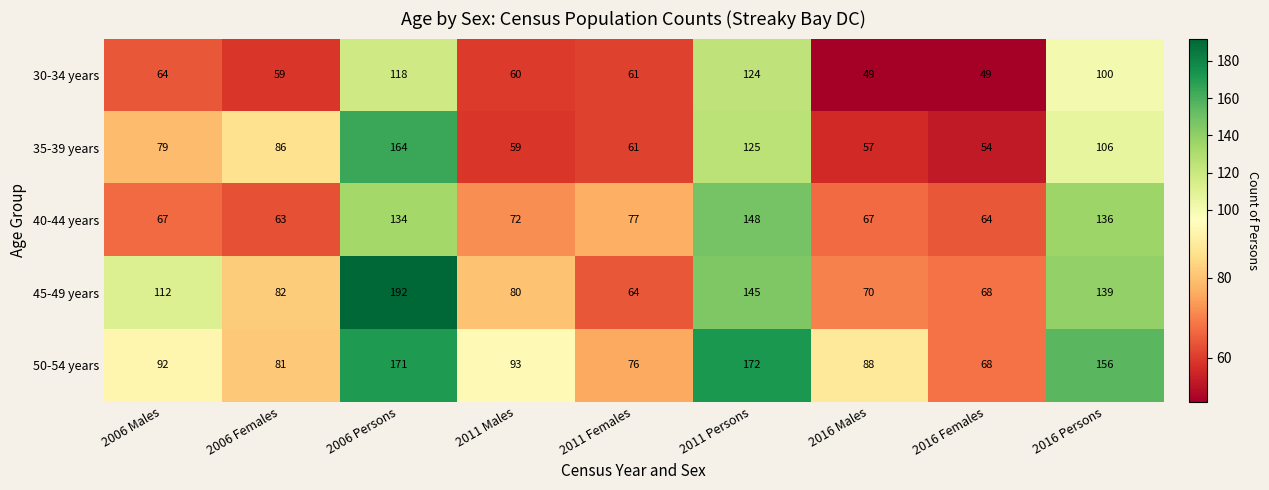

Which series has the widest spread of values?

45-49 years